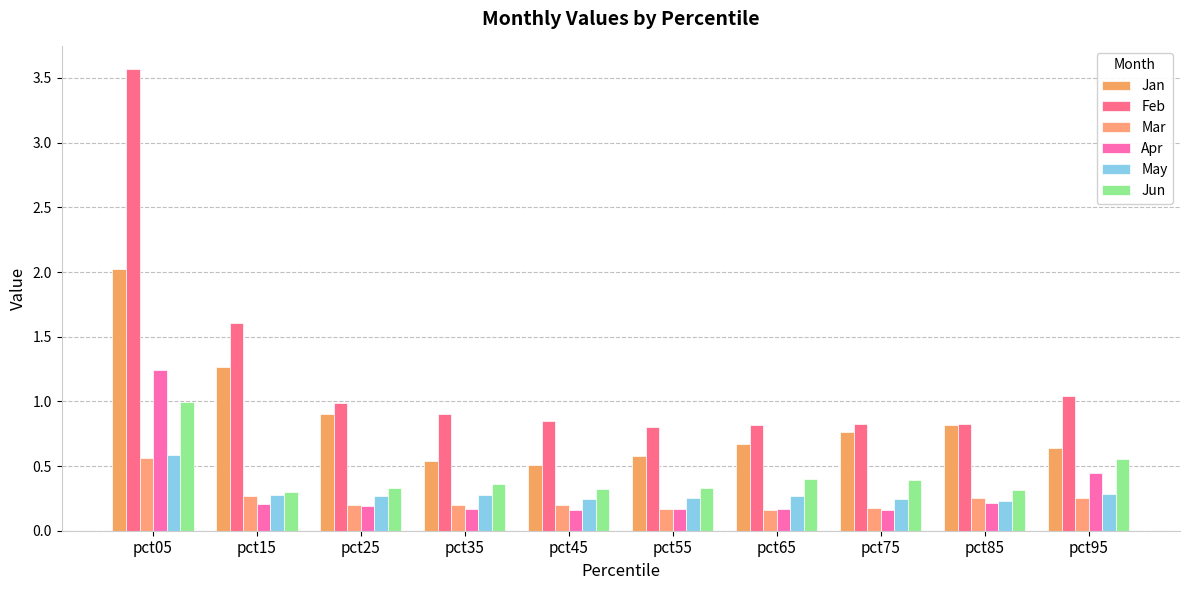

Are the bars horizontal?

No